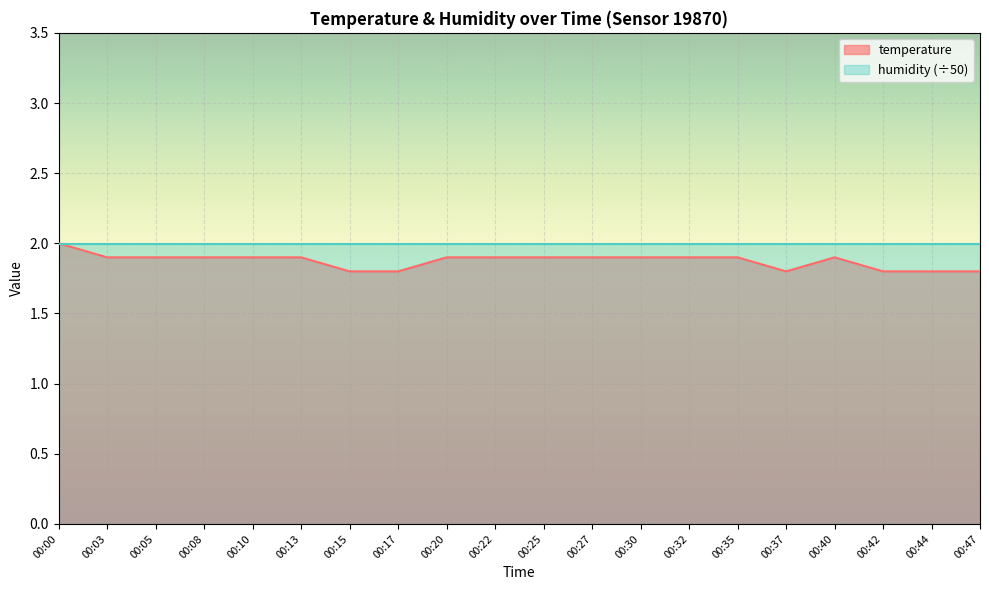

How many lines are shown in the chart?

2